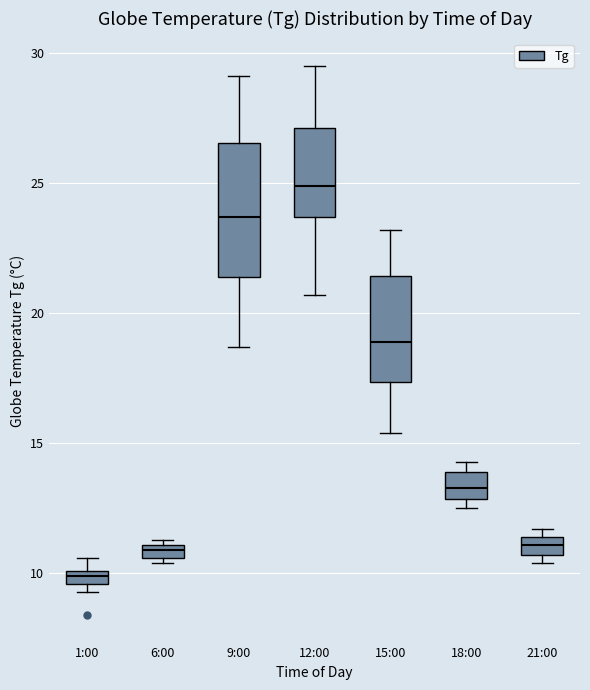

Where is the upper edge of the box for 18:00 on the y-axis? The values are not printed on the chart, so give them approximately, as read against the axis.

14.0